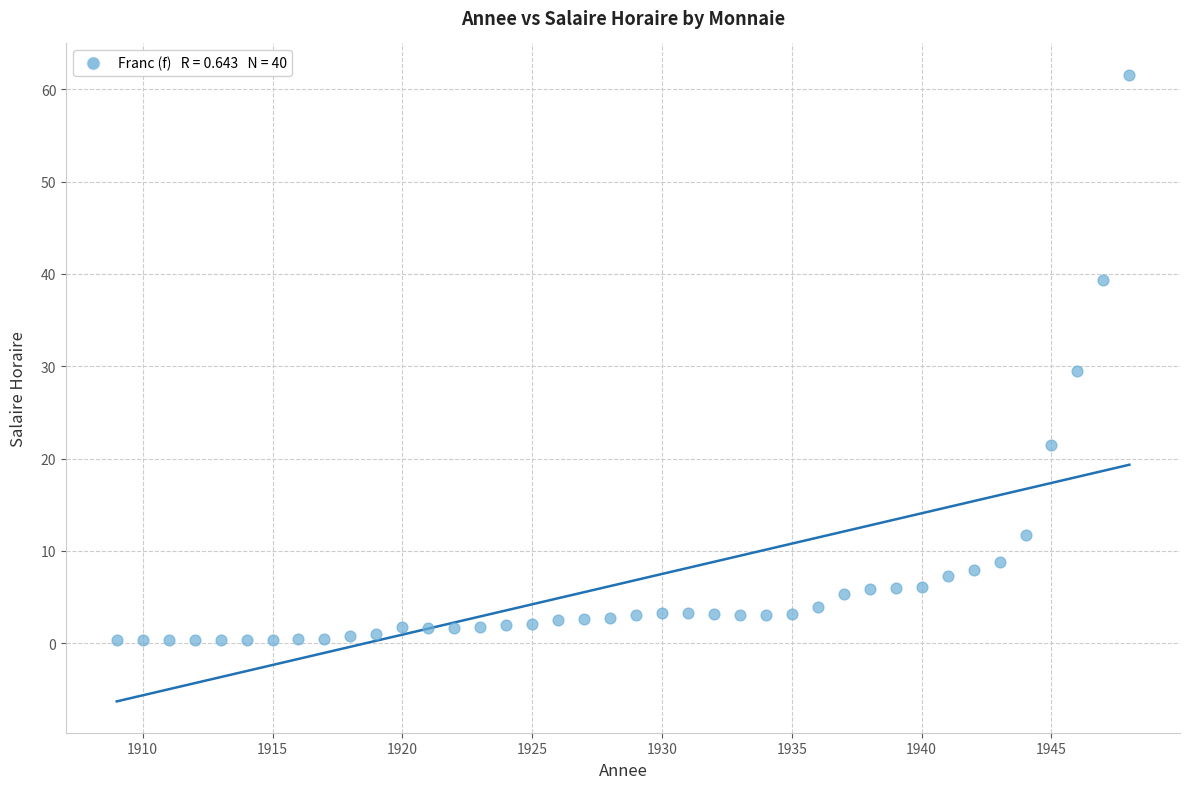

What is the range of X values (max minus min)?

39.0